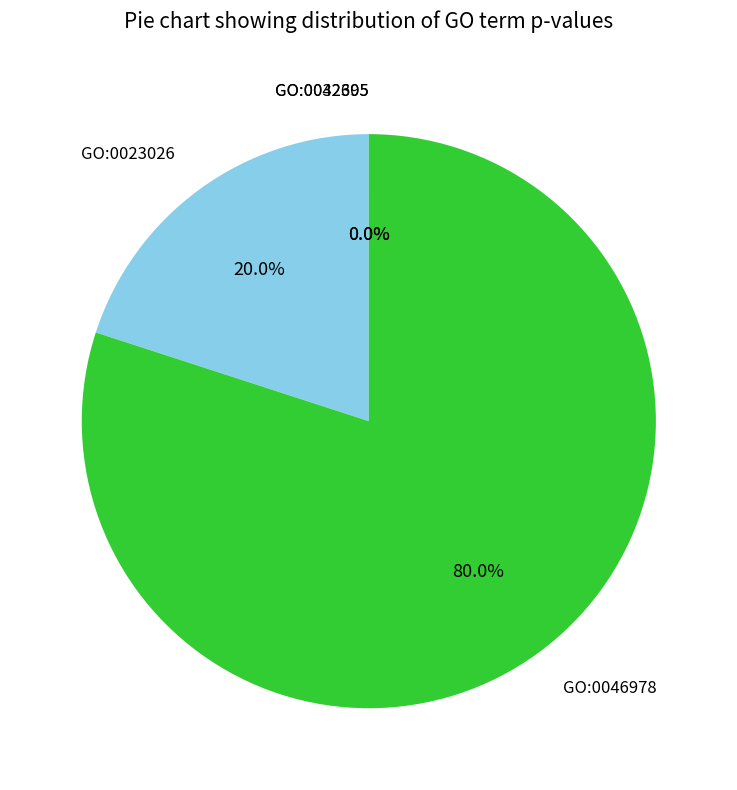

Which has a higher value, GO:0023026 or GO:0046978?

GO:0046978